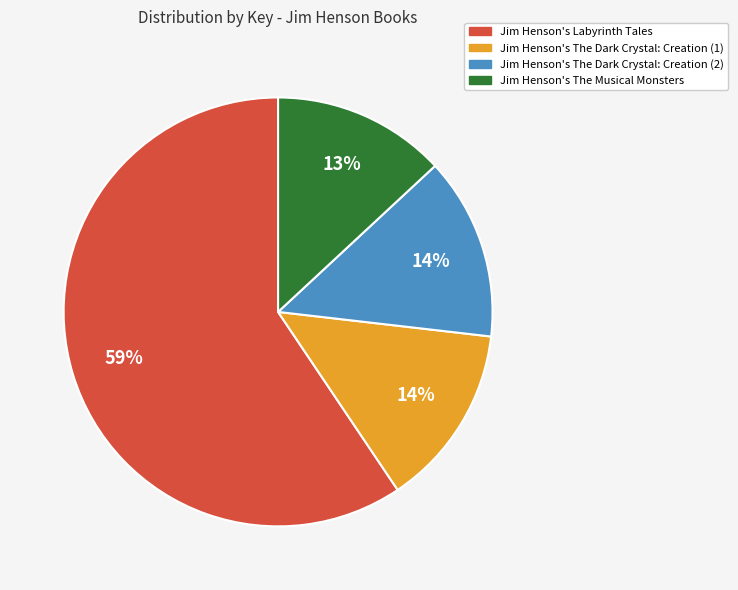

Which category has the biggest portion of the pie?

Jim Henson's Labyrinth Tales